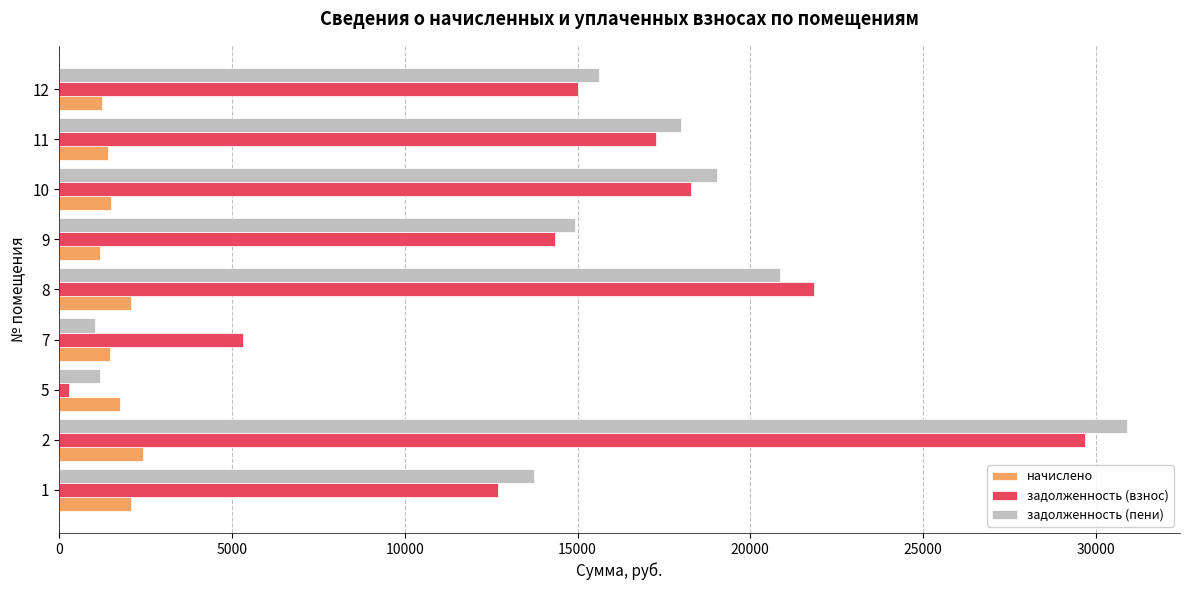

What is the difference between the second highest and minimum values in the задолженность (пени) series?

19825.4